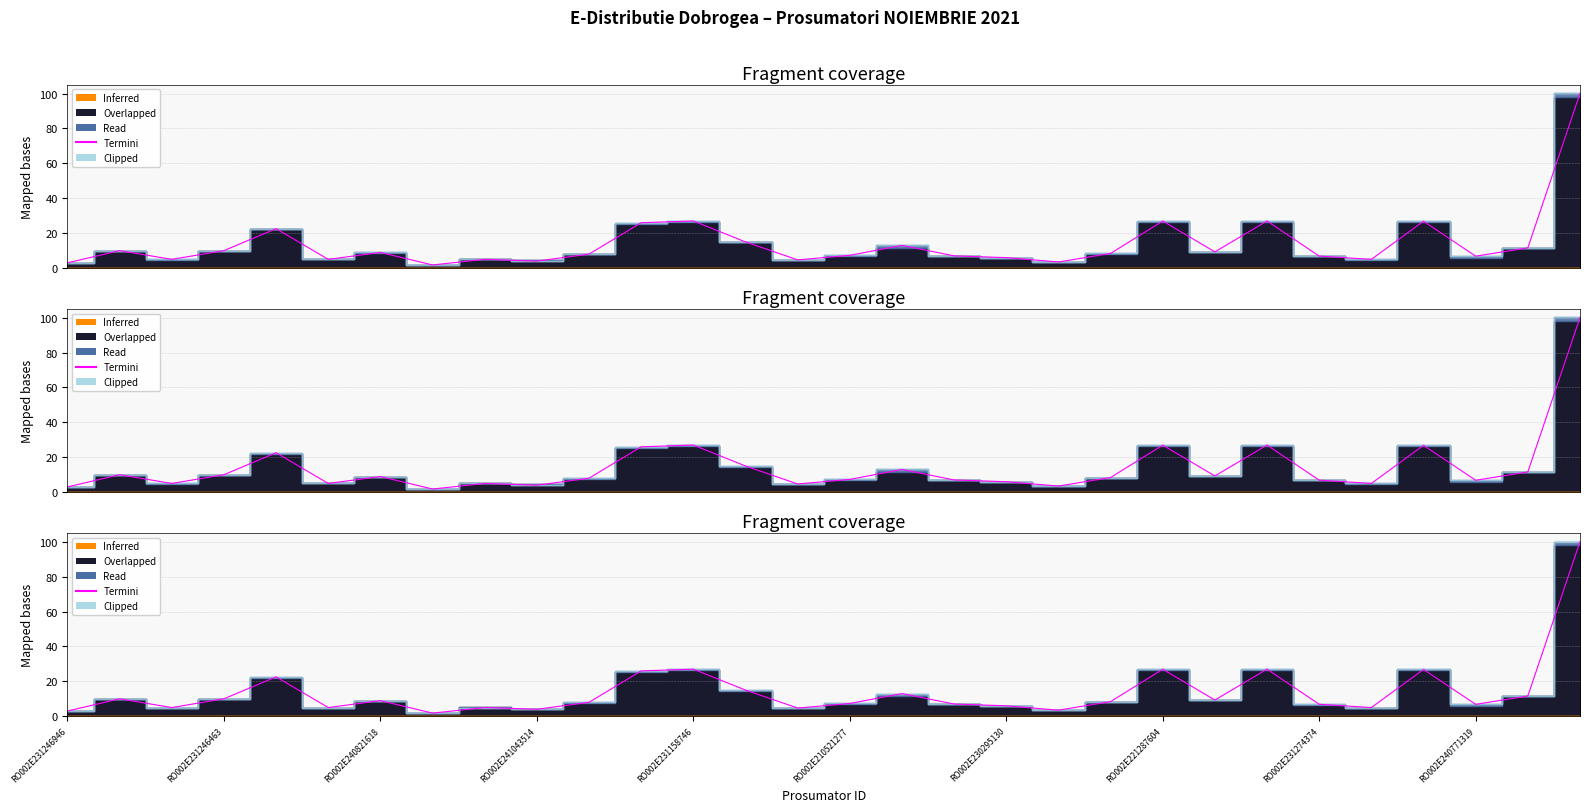

How many points are lower than both their immediate neighbors (excluding endpoints)?

9